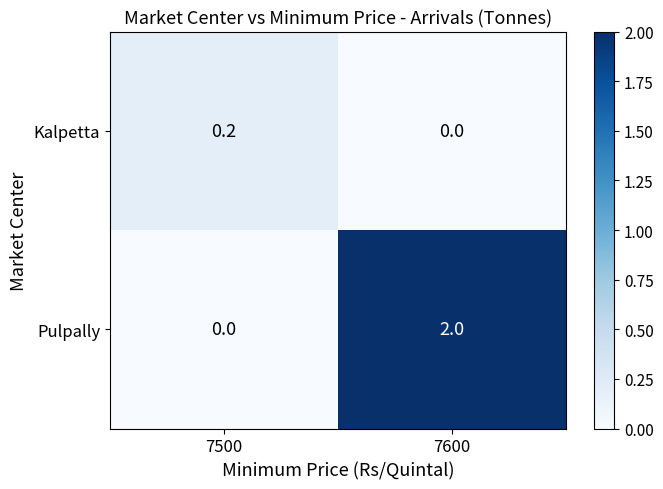

True or false: Kalpetta has a value of 0.3 at 7500.

False